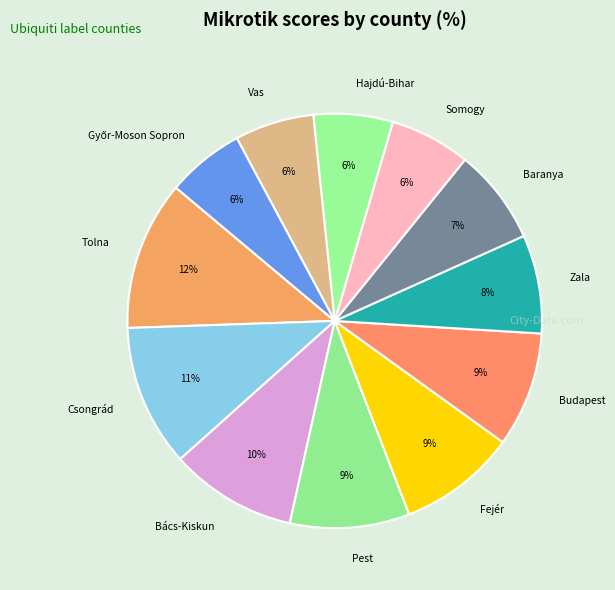

To the nearest percent, what percentage of the pie is Zala?

8%